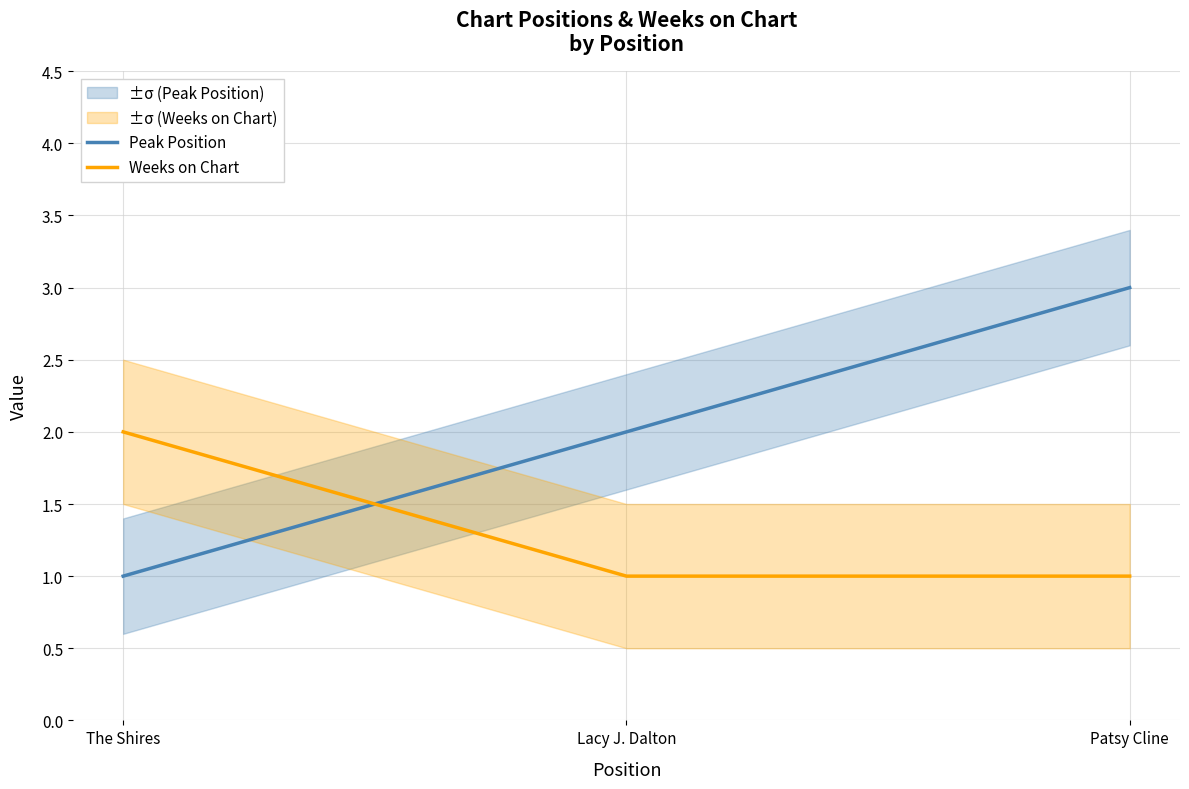

The Peak Position series shows 2 at The Shires. True or false?

False